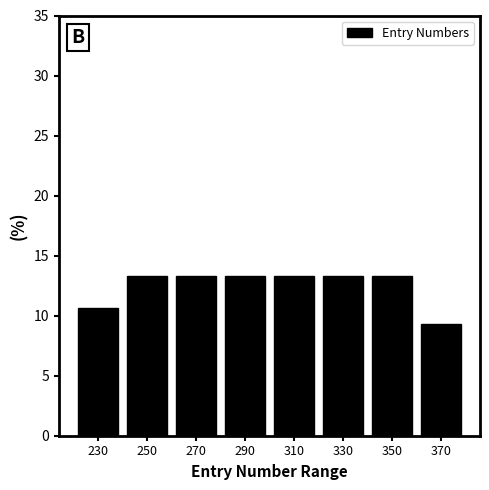

Reading left to right, list every bar in this chart as the range it spans on the x-axis followed by its height. The values are not printed on the chart, so give them approximately, as read against the axis.

220 to 240: 10.5
240 to 260: 13.5
260 to 280: 13.5
280 to 300: 13.5
300 to 320: 13.5
320 to 340: 13.5
340 to 360: 13.5
360 to 380: 9.5